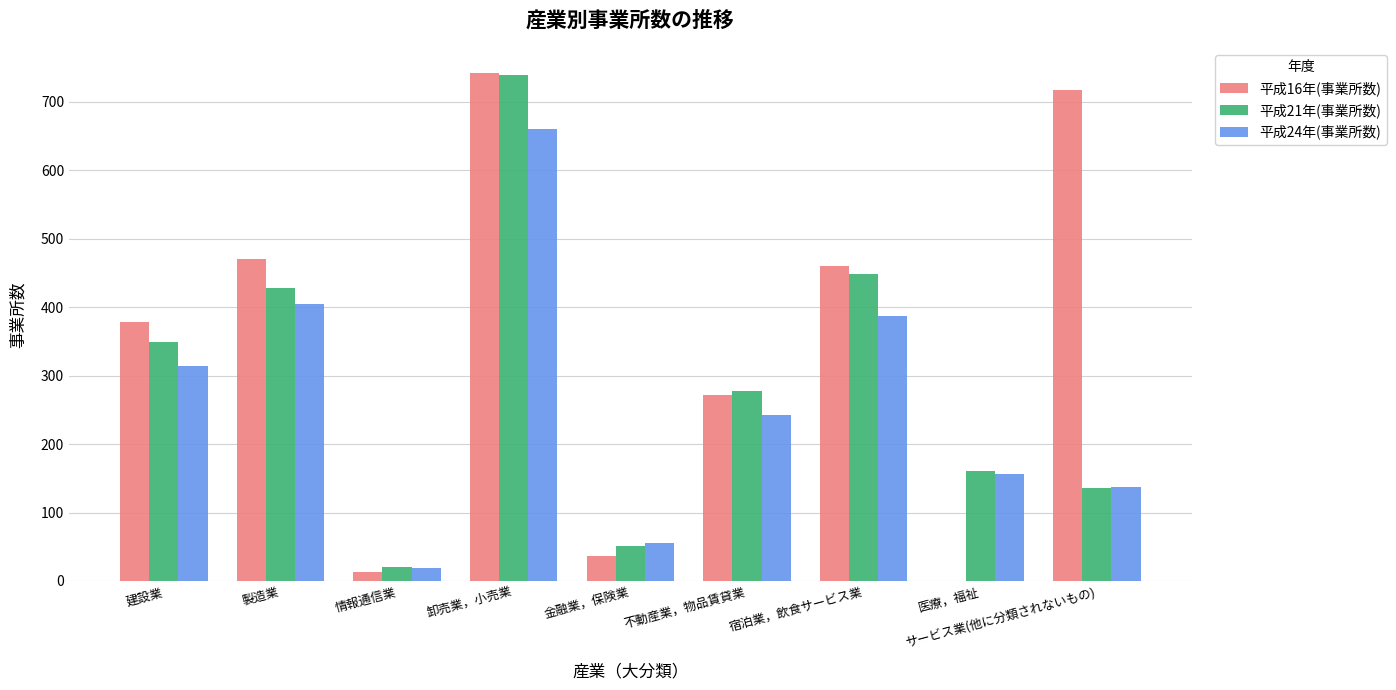

The 平成16年(事業所数) series shows 631 at 建設業. True or false?

False